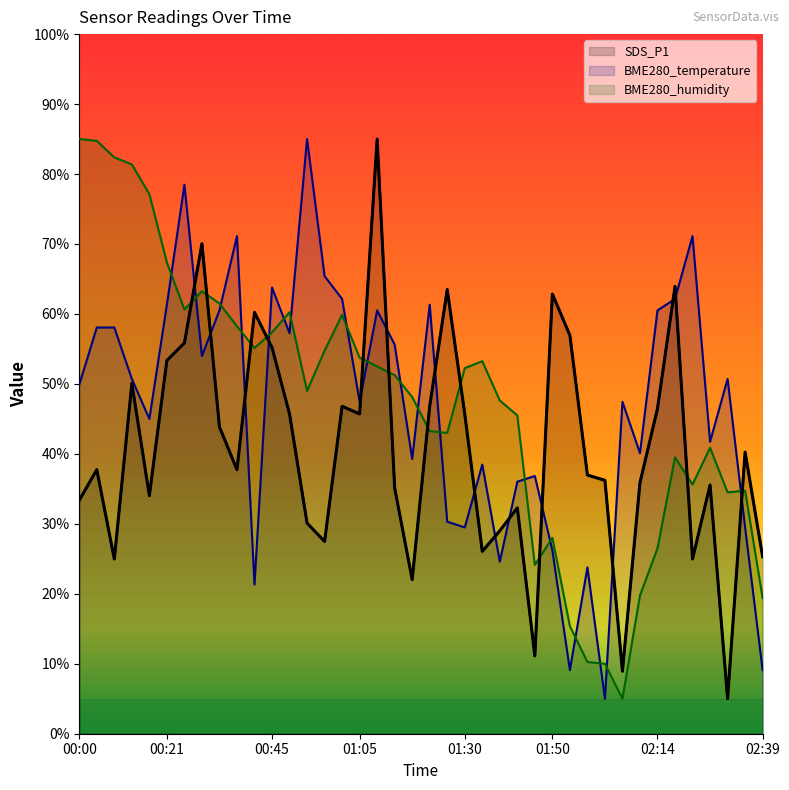

What is the difference between the BME280_temperature values at 00:49 and 00:00?

7.3